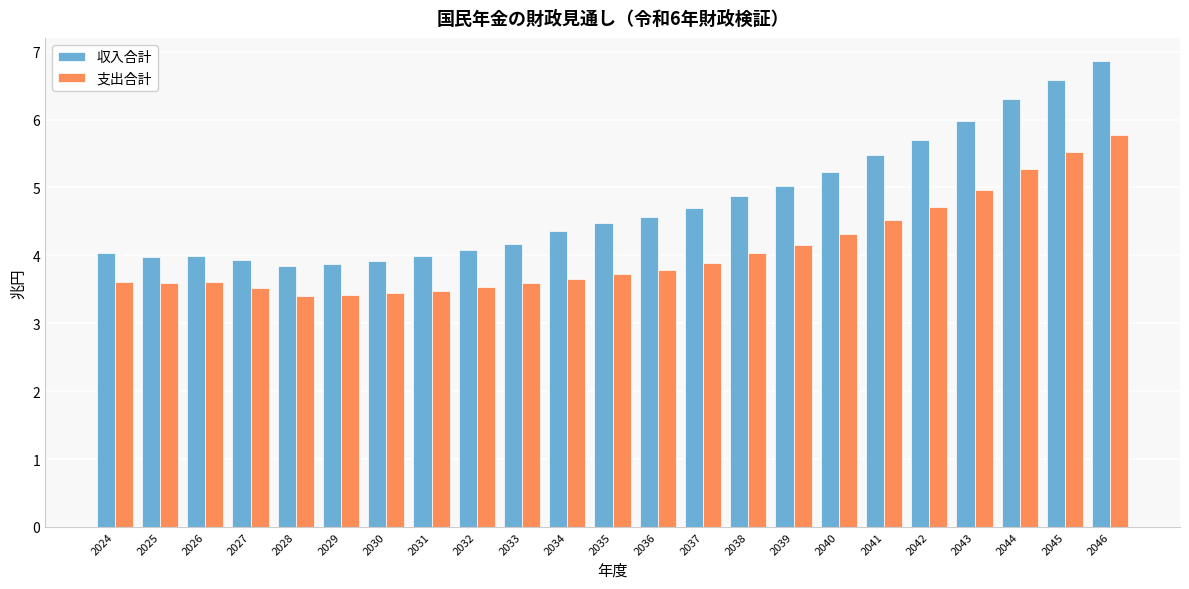

What is the total value across all series at 2032?

7.6